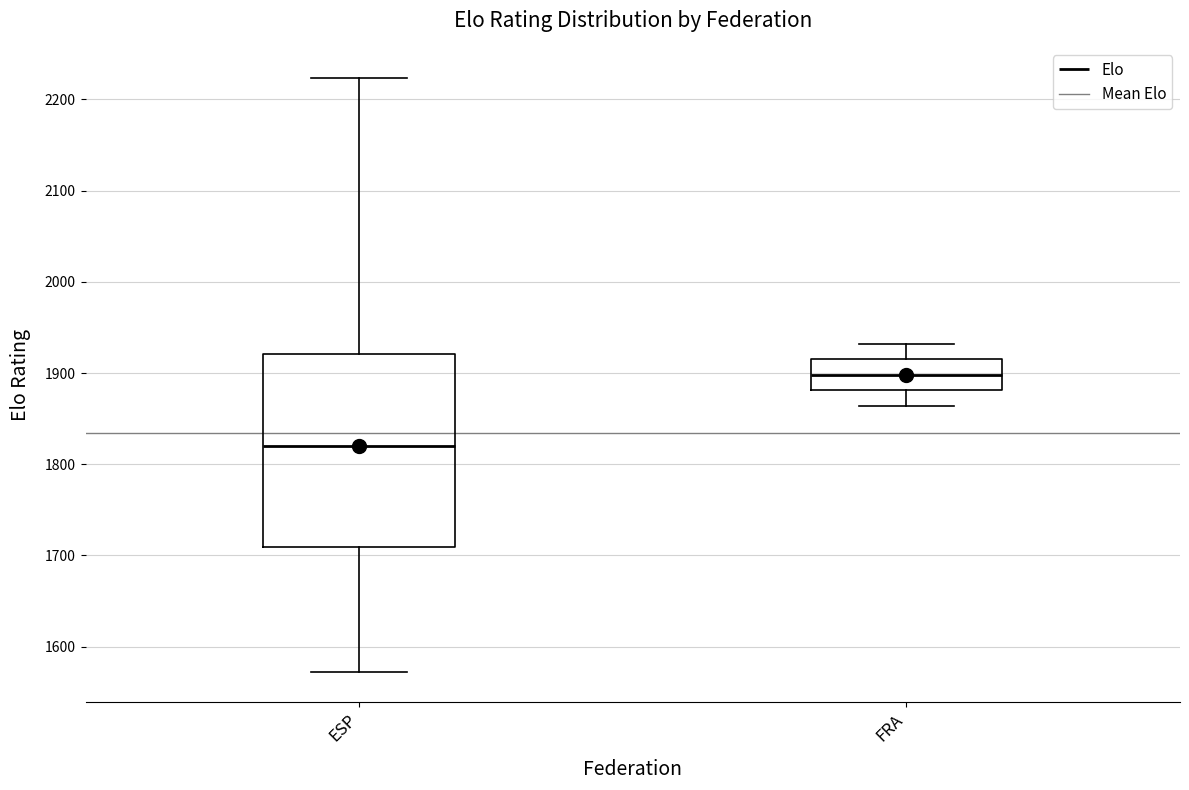

Which box has the lowest median line?

ESP